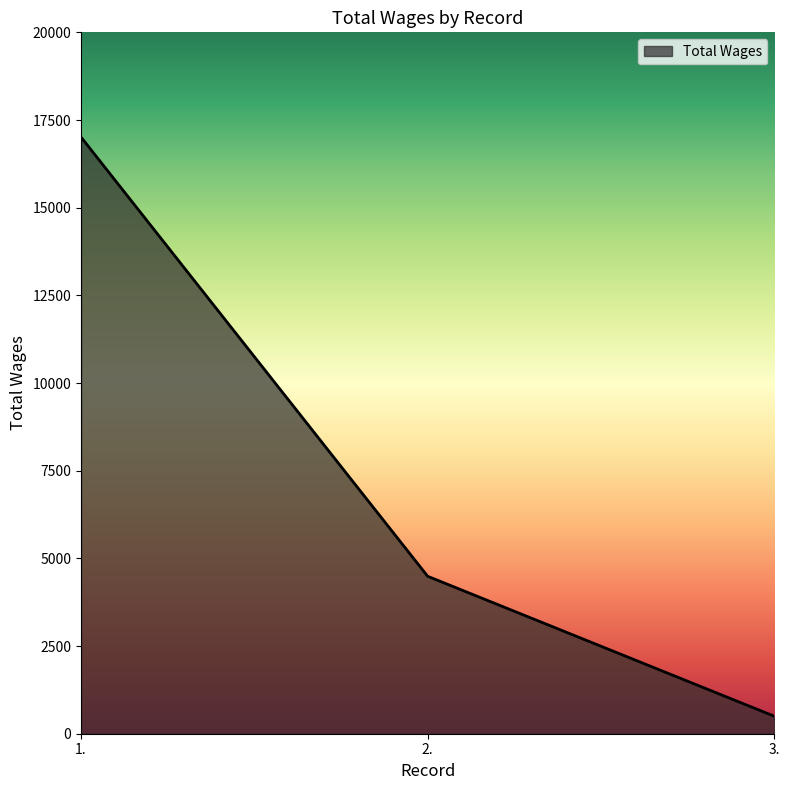

What is the minimum value shown in the chart?

500